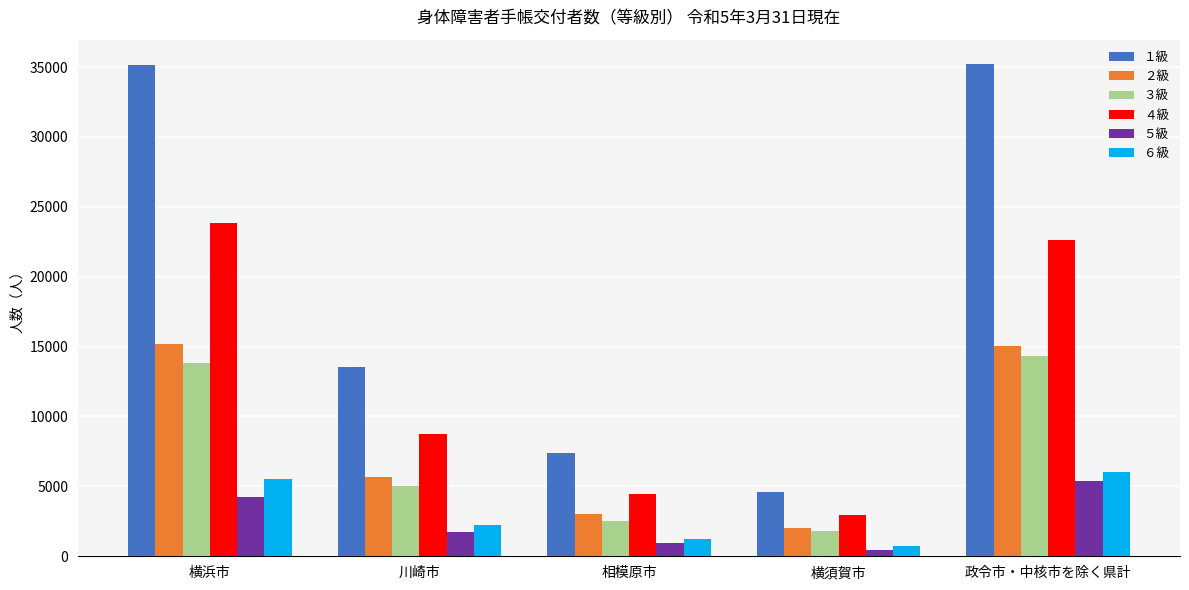

Between 相模原市 and 政令市・中核市を除く県計, which series saw the biggest shift?

１級